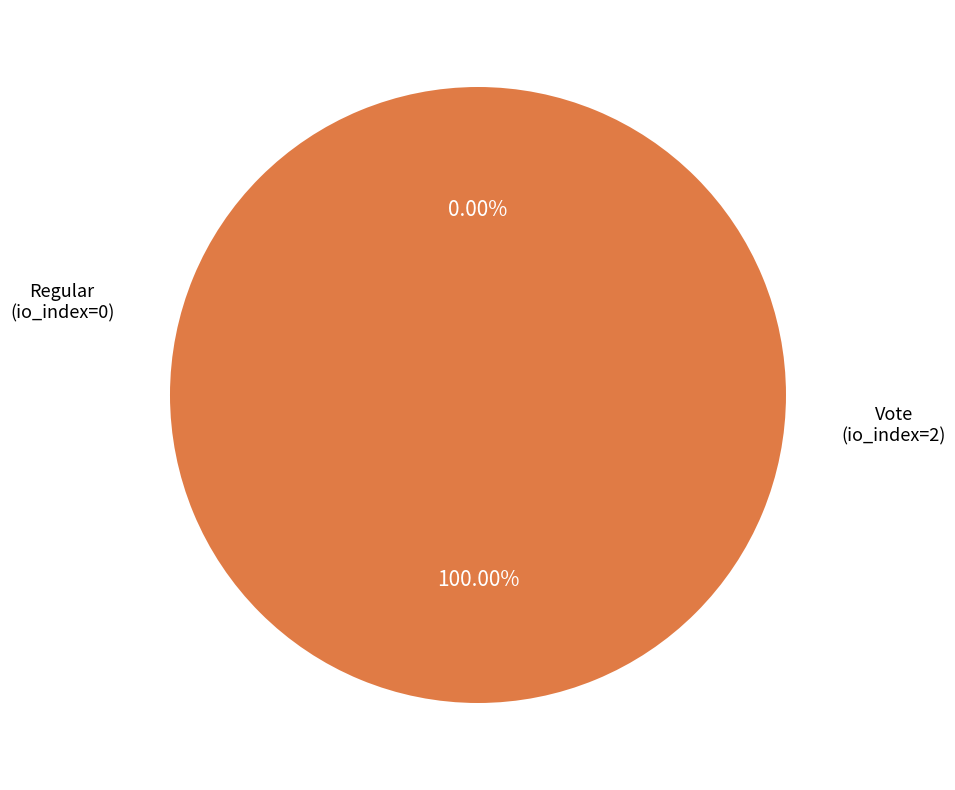

To the nearest percent, what portion does Vote (io_index=2) represent?

100%